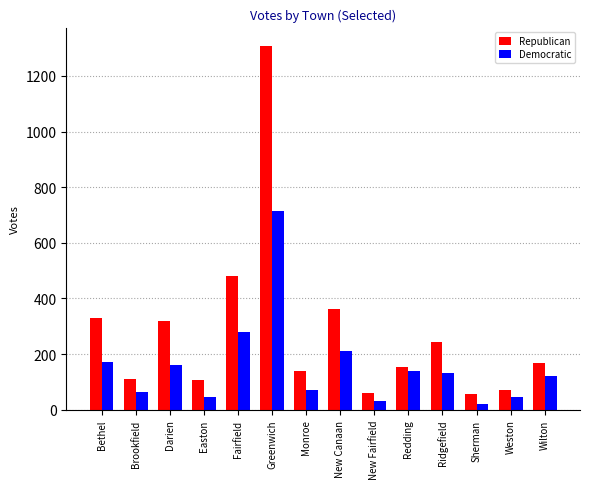

Where does the Democratic series first go above 131?

Bethel